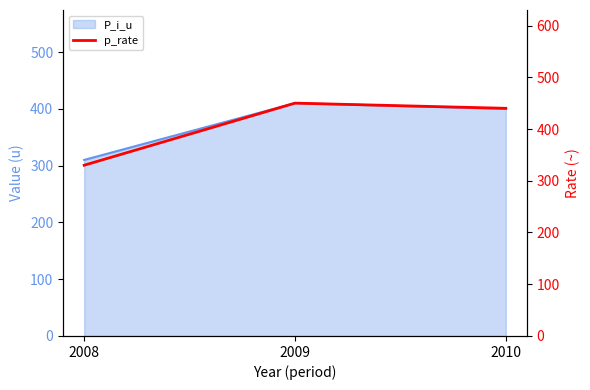

Is it true that the value at 2008 is 81?

False